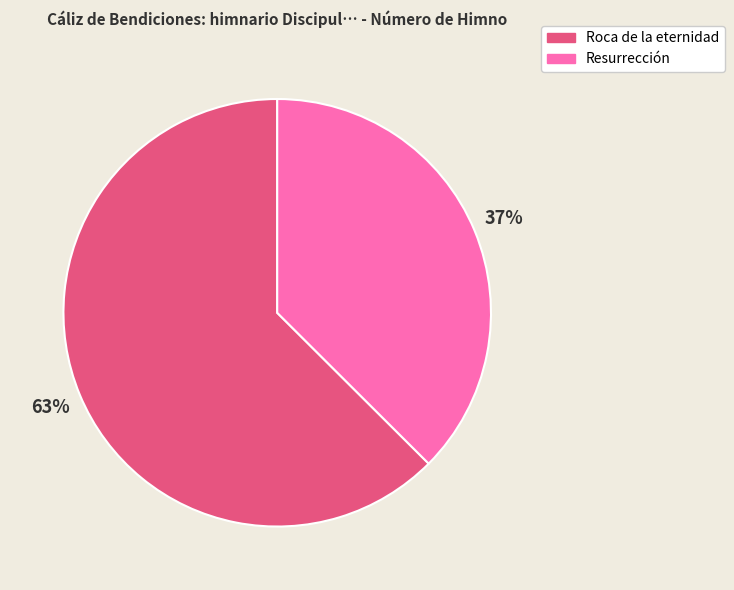

What is the majority slice?

Roca de la eternidad